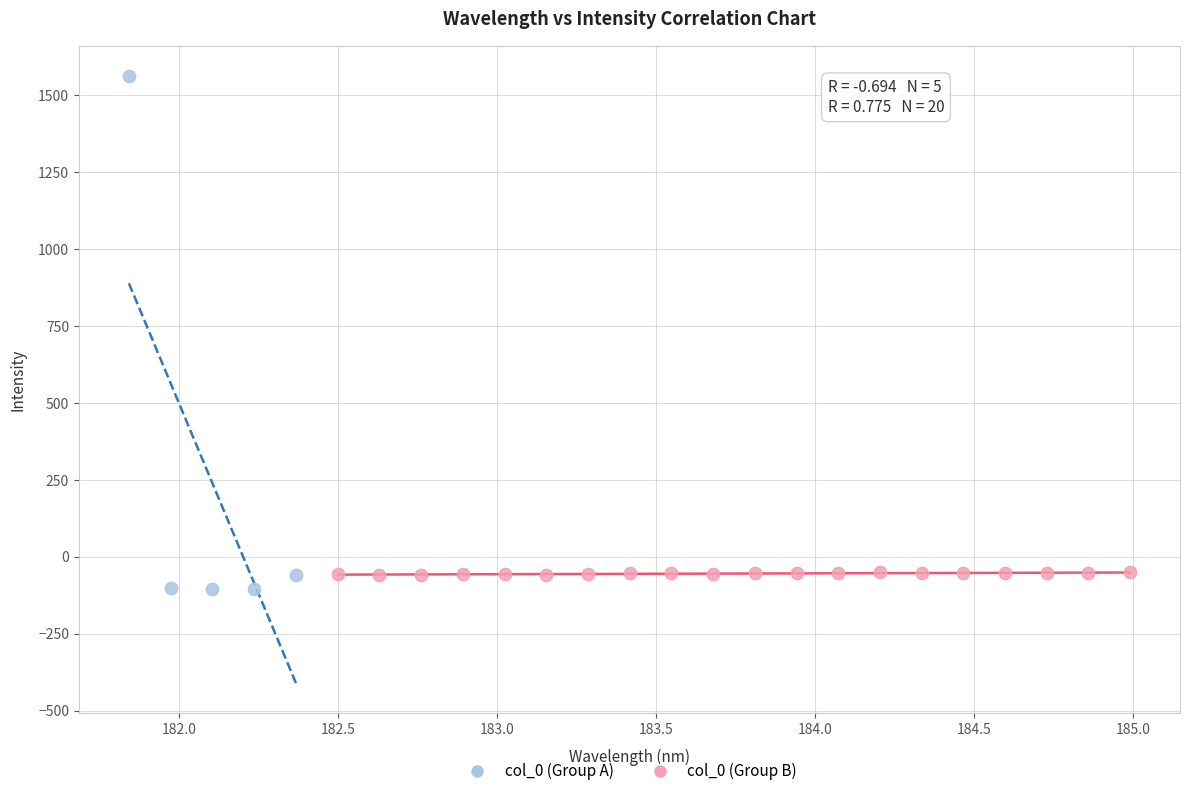

Which series reaches the maximum Y coordinate?

col_0 (Group A)